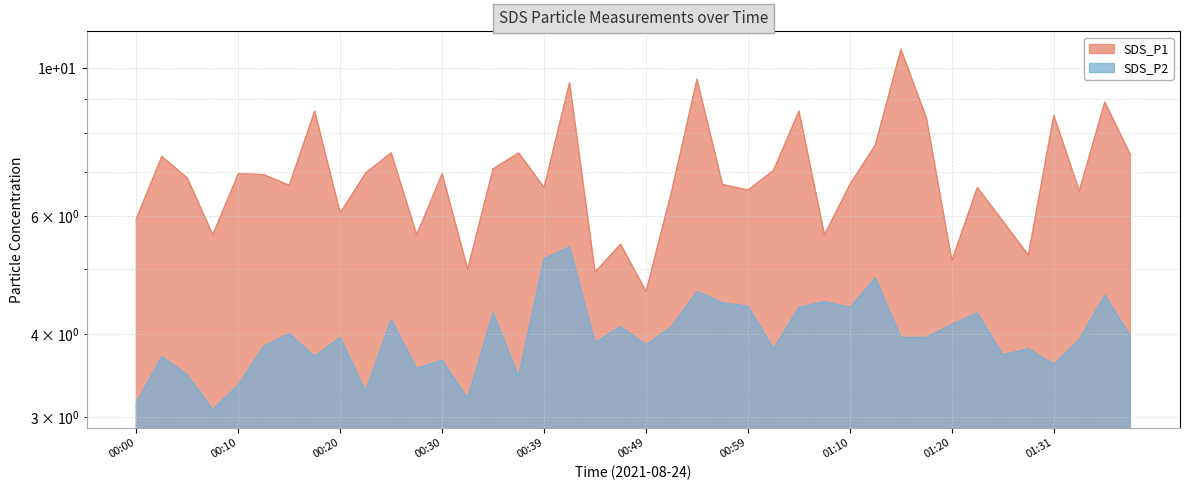

Does the chart have visible grid lines?

Yes